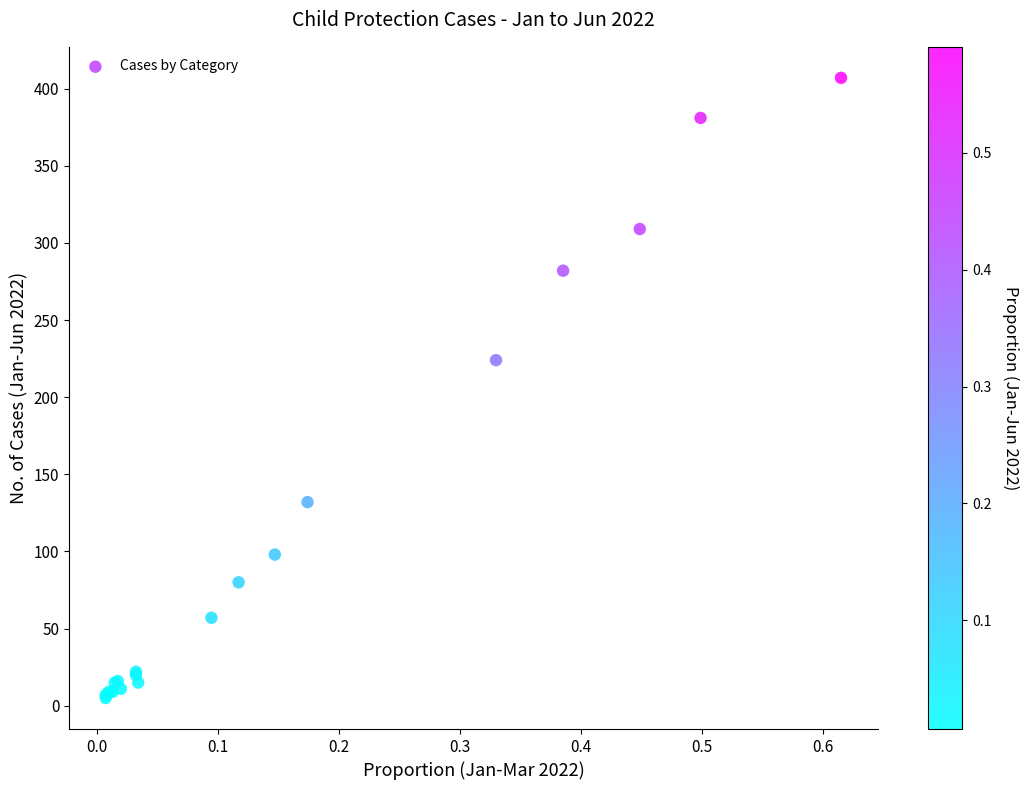

What Y value in the scatter plot is closest to 206?

224